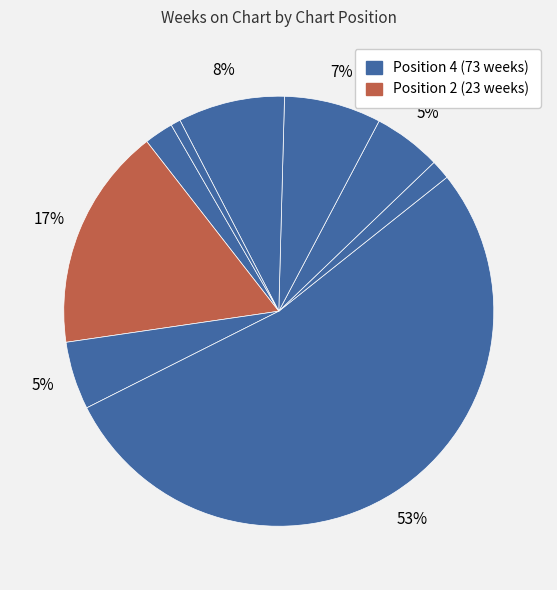

Does any single category account for the majority?

Yes